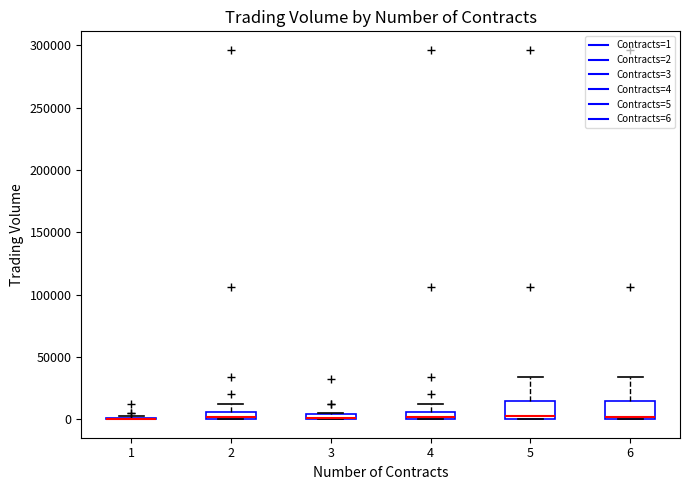

Where is the upper edge of the box at x = 3 on the y-axis? The values are not printed on the chart, so give them approximately, as read against the axis.

5000